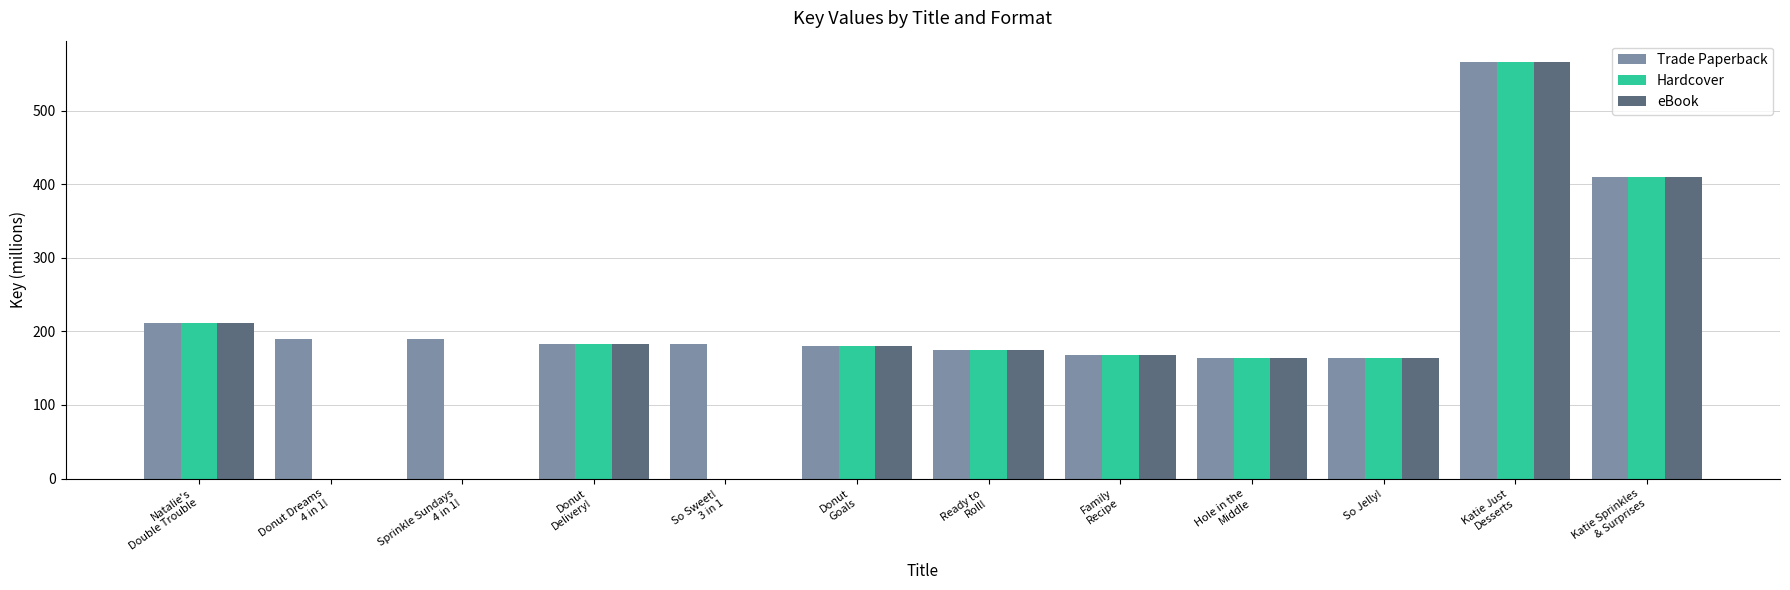

The value of Trade Paperback at Ready to
Roll! is 175.2. True or false?

True